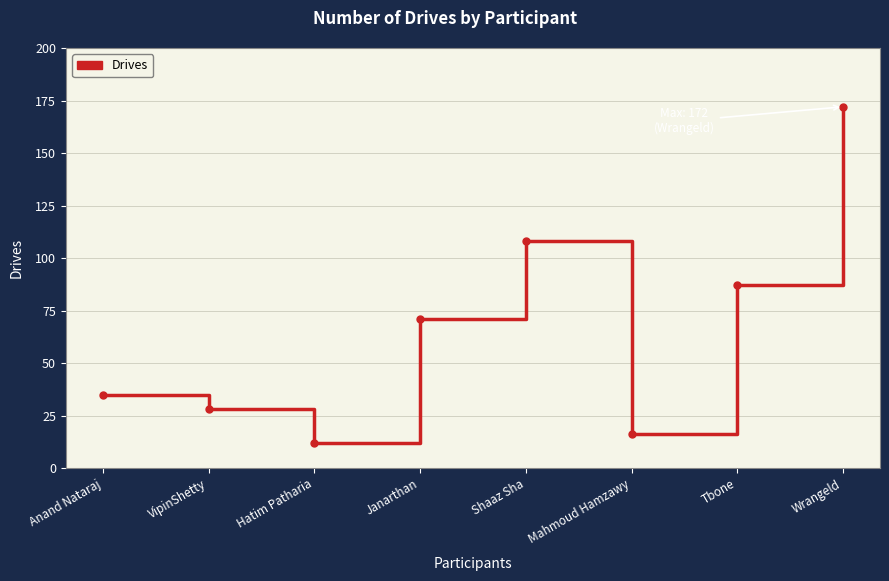

Is this an area chart (filled region under the line)?

No